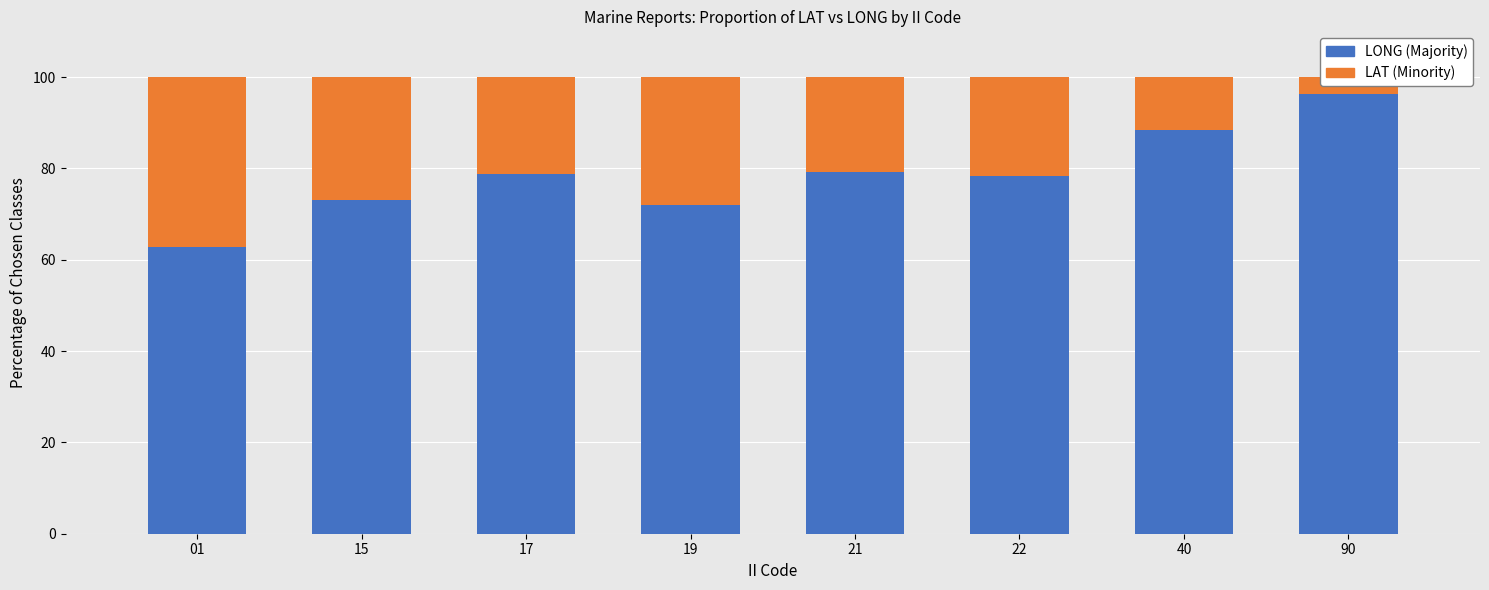

What is the sum of all LAT (Minority) values?

171.7